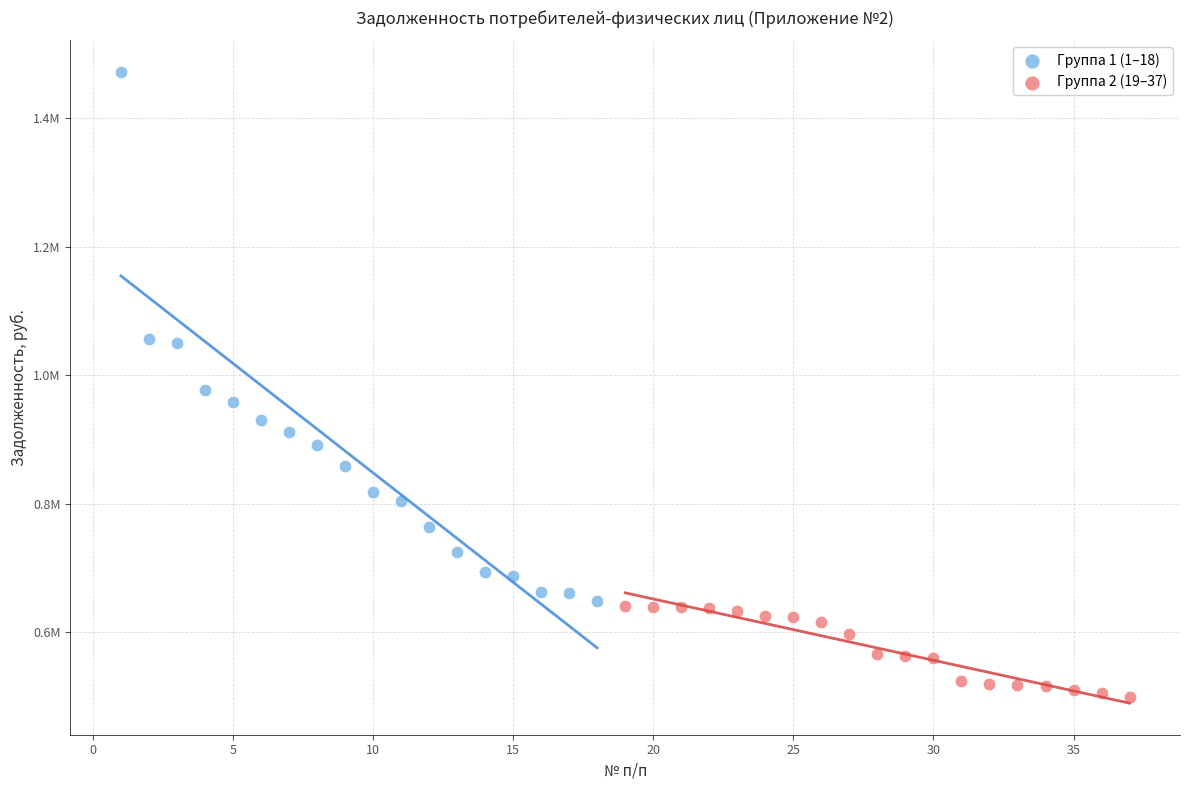

Which series reaches the maximum Y coordinate?

Группа 1 (1–18)